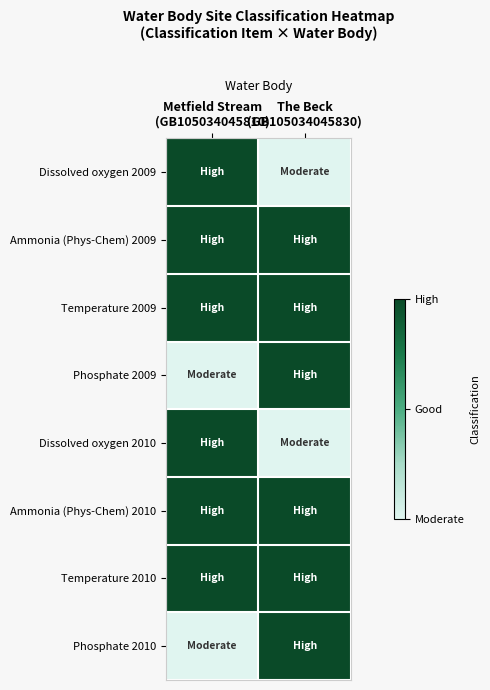

Which series has the largest total across all categories?

Ammonia (Phys-Chem) 2009